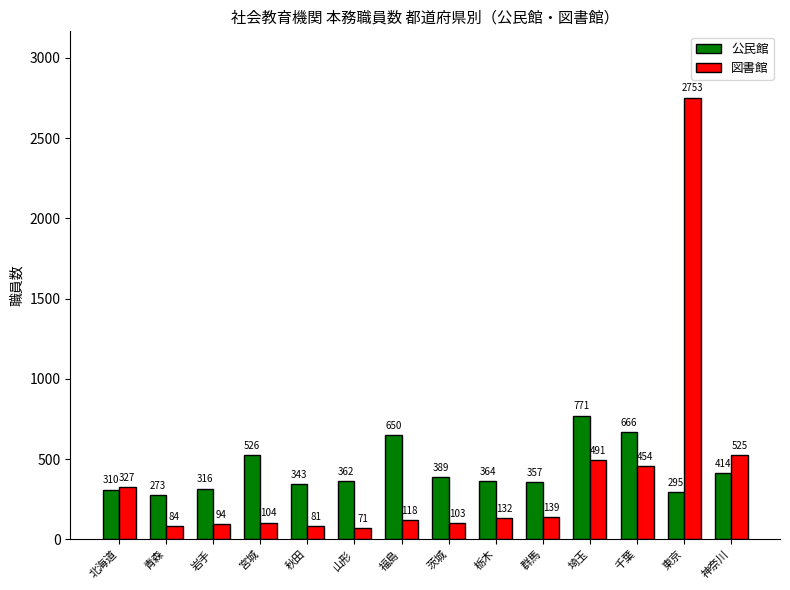

List the labels in order of 図書館 value, largest first.

東京, 神奈川, 埼玉, 千葉, 北海道, 群馬, 栃木, 福島, 宮城, 茨城, 岩手, 青森, 秋田, 山形